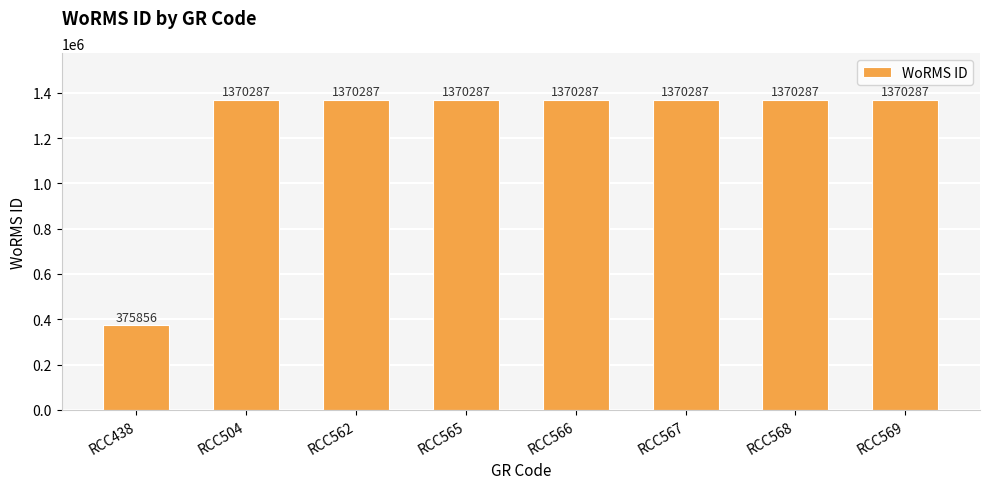

What is the sum of all values?

9967865